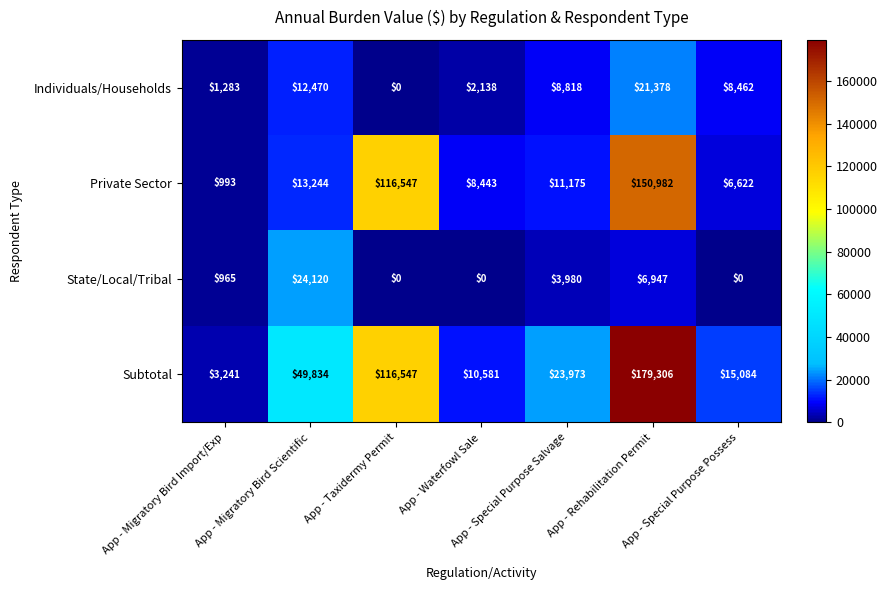

List the series in order of their peak value, highest first.

Subtotal, Private Sector, State/Local/Tribal, Individuals/Households